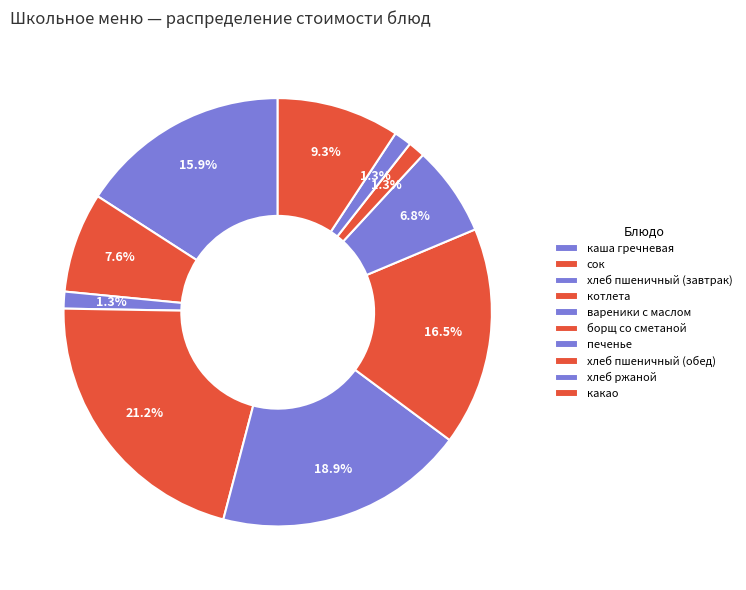

To the nearest percent, what is the difference between the largest and smallest slice percentages?

20%